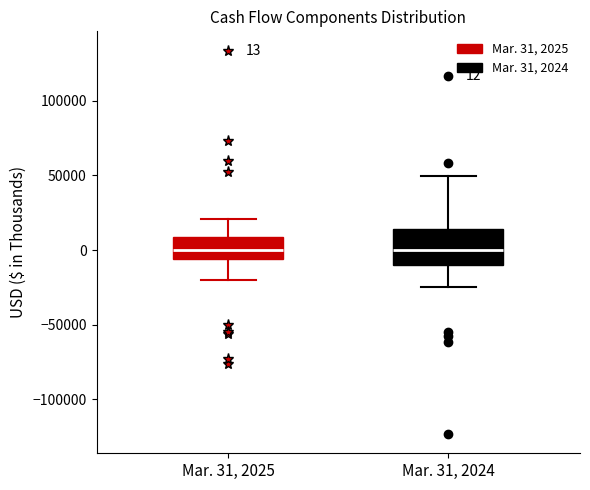

Which box is the tallest, from its lower edge to its upper edge?

Mar. 31, 2024